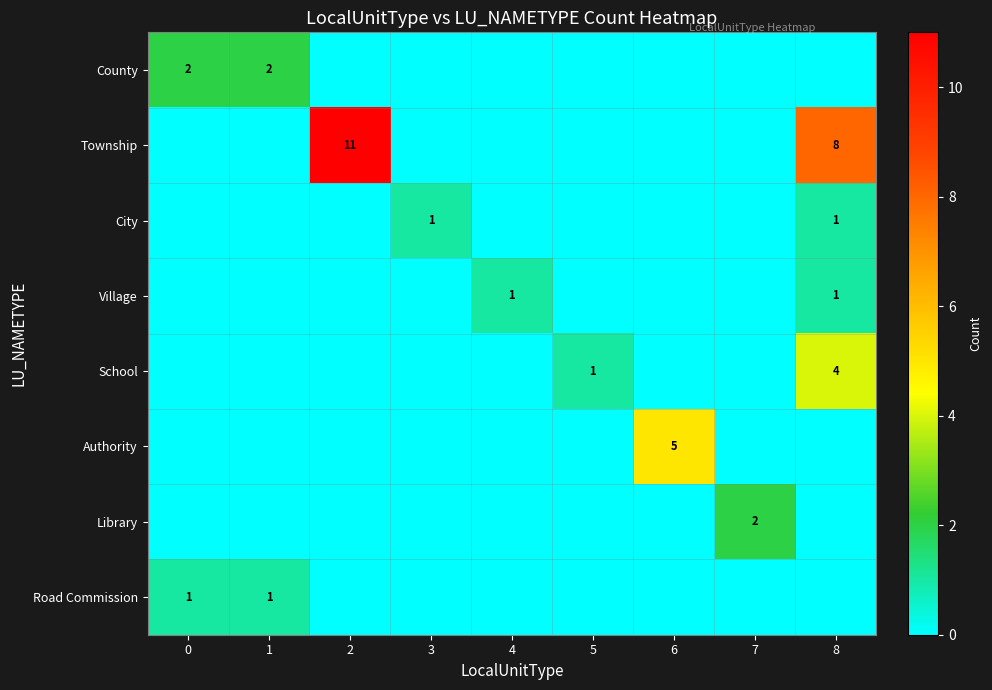

The value of Village at 4 is 1. True or false?

True